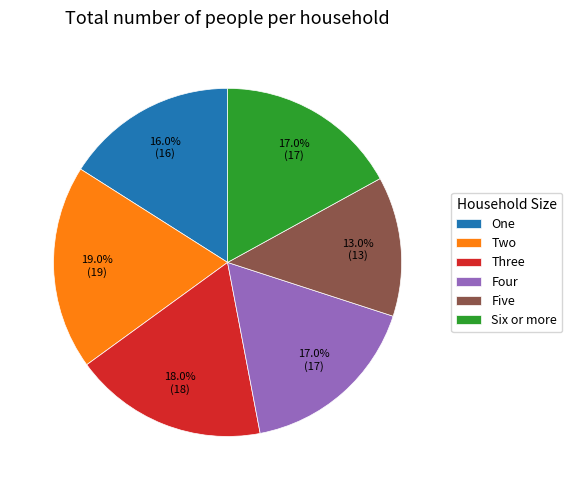

Is it true that Five is 1% of the pie?

False